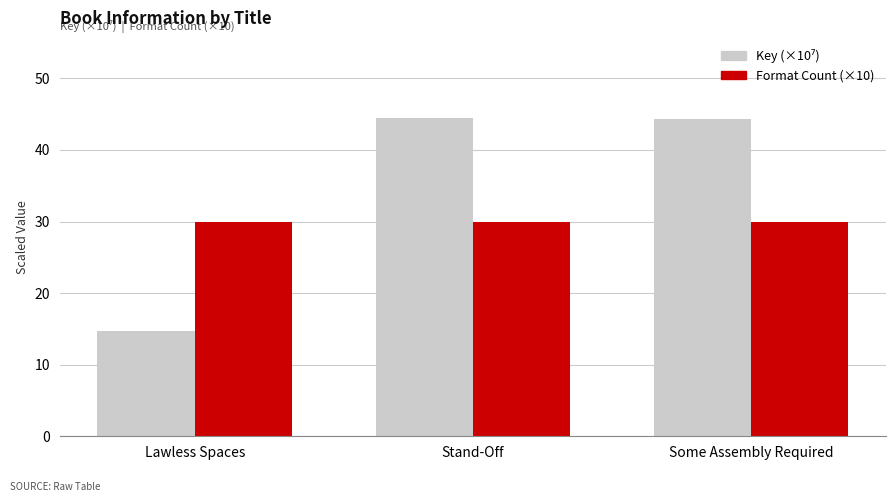

How many bars are there in total?

6